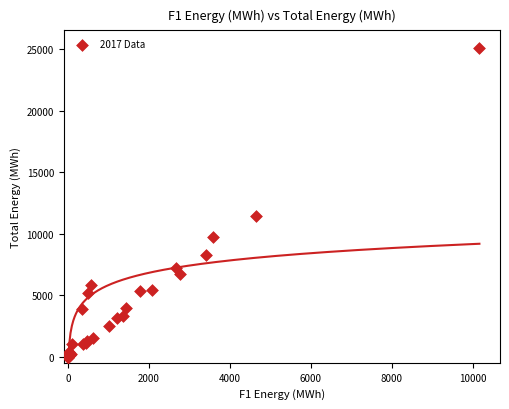

What Y value in the scatter plot is closest to 12529?

11396.9